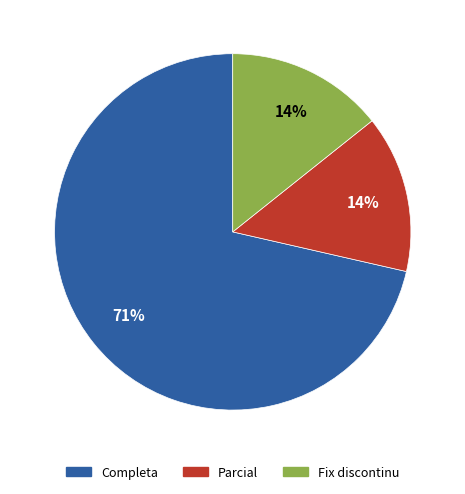

Which slice is the largest?

Completa